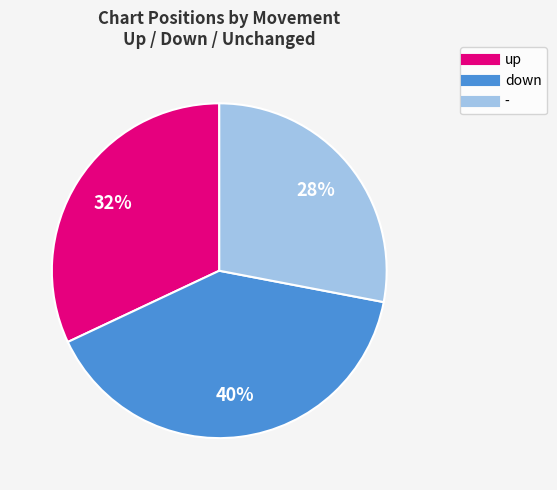

Count the number of slices in the pie.

3